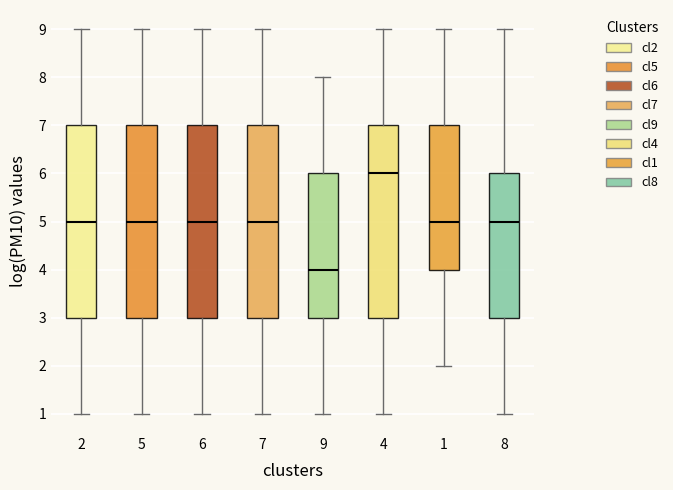

Where is the upper edge of the box at x = 7 on the y-axis? The values are not printed on the chart, so give them approximately, as read against the axis.

7